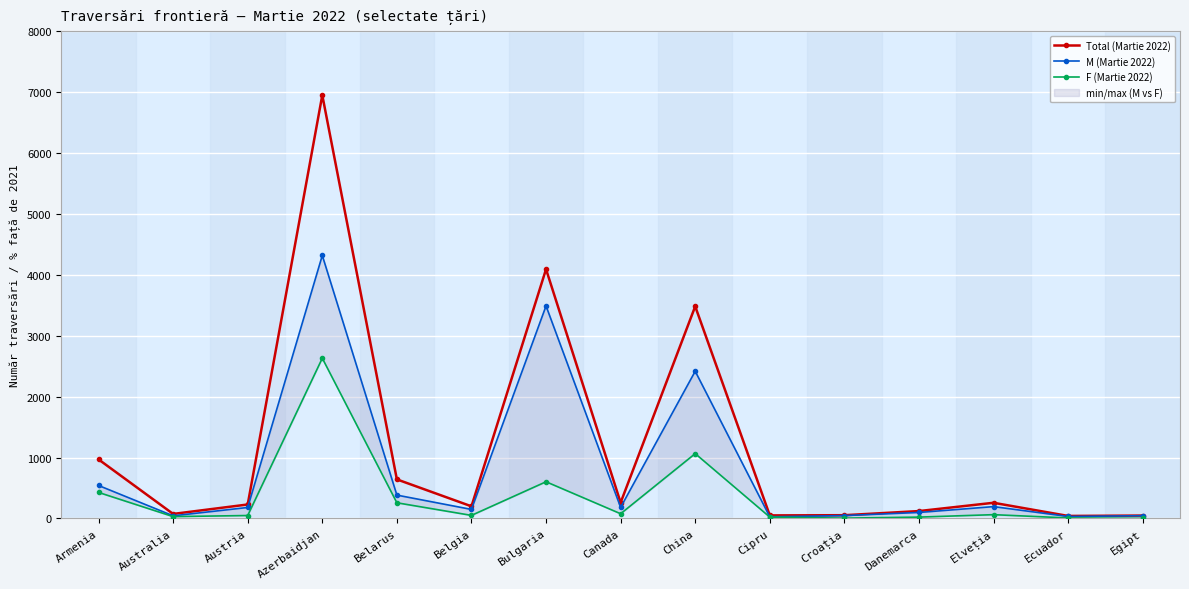

What is the average value of the M (Martie 2022) series?

810